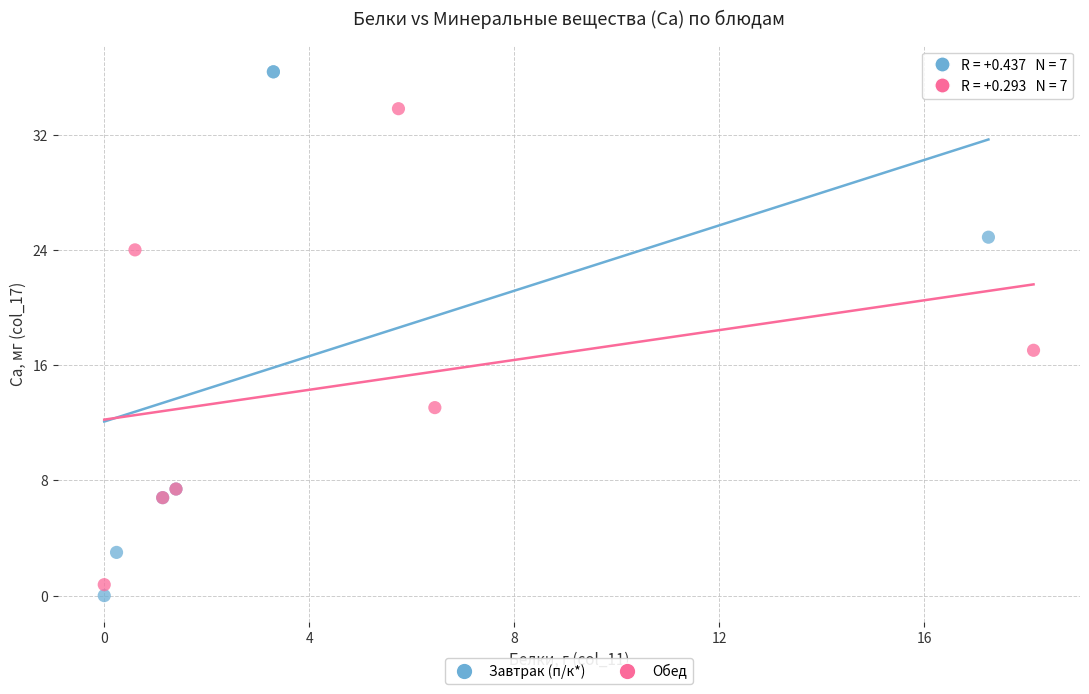

Which series contains the highest Y value?

Завтрак (п/к*)